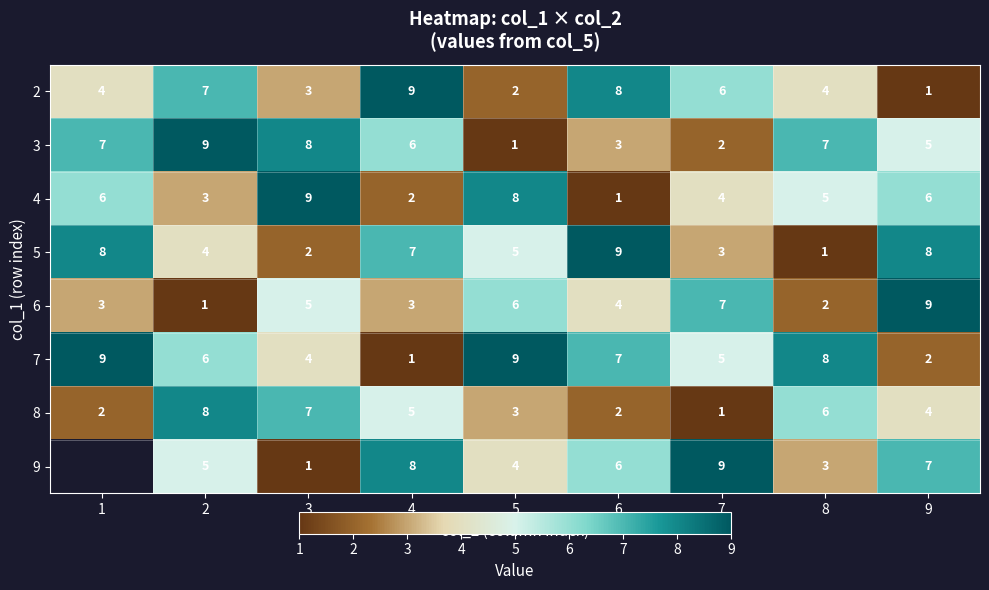

At 9, list the series in order from largest to smallest.

6, 5, 9, 4, 3, 8, 7, 2